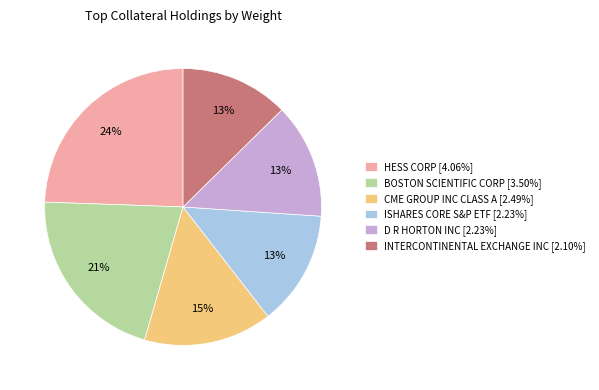

Approximately how many times larger is the value at ISHARES CORE S&P ETF [2.23%] compared to HESS CORP [4.06%]?

0.5